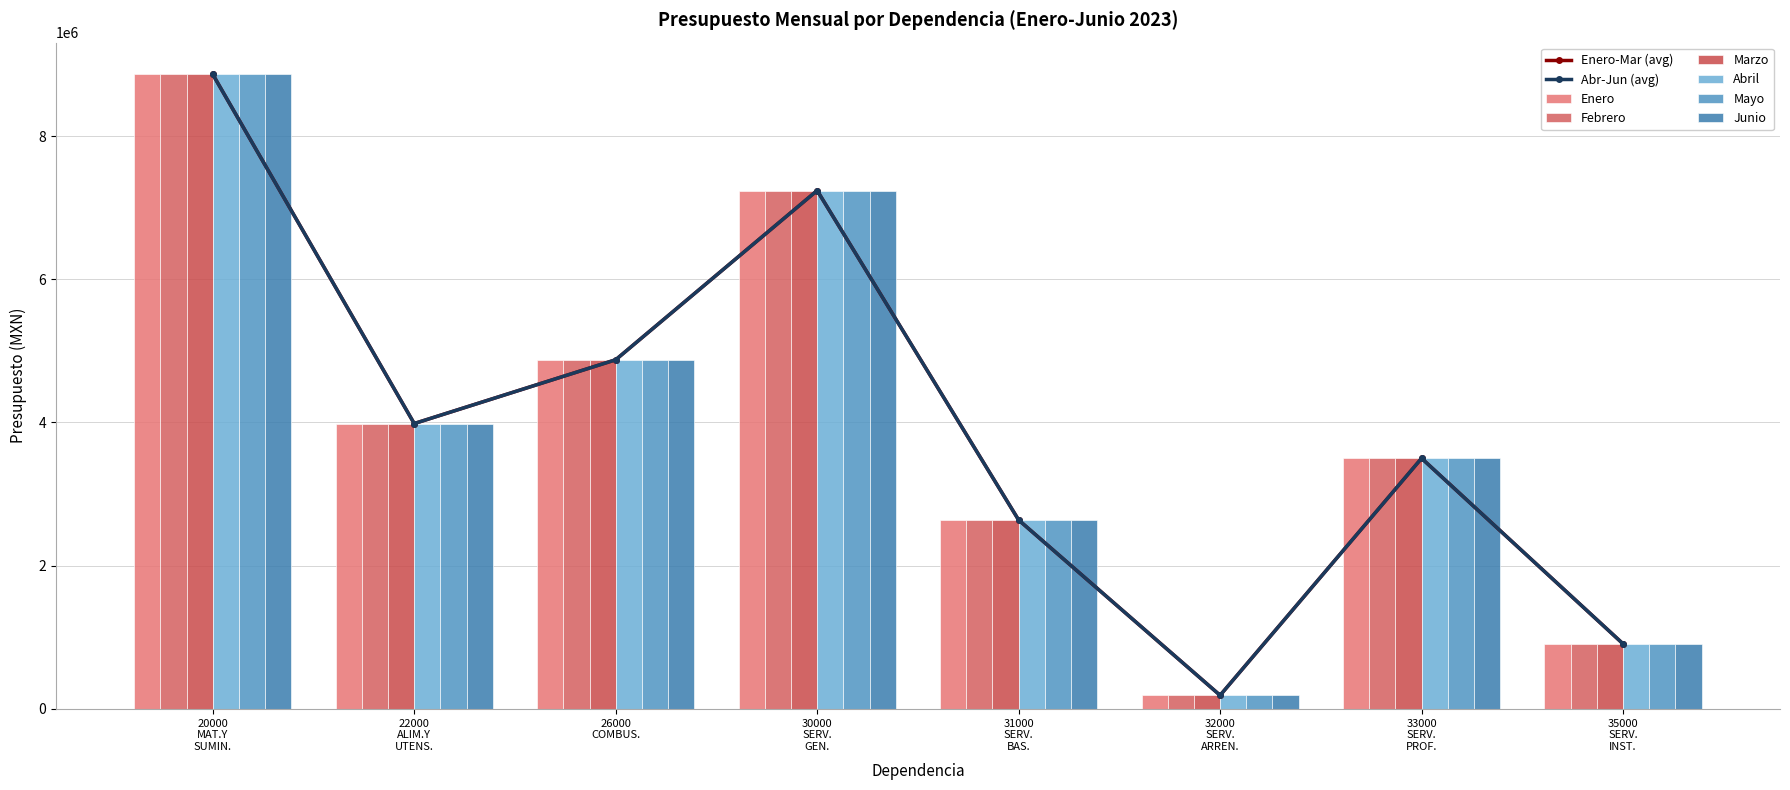

What is the total value across all series at 30000 SERV. GEN.?

43432786